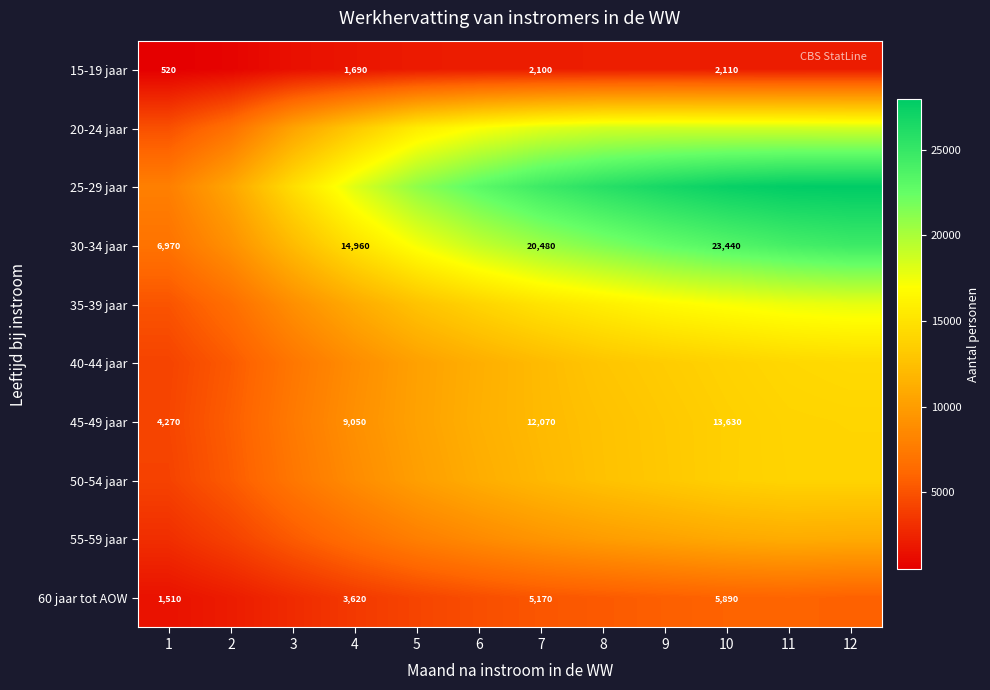

The 30-34 jaar series shows 14960 at 4. True or false?

True